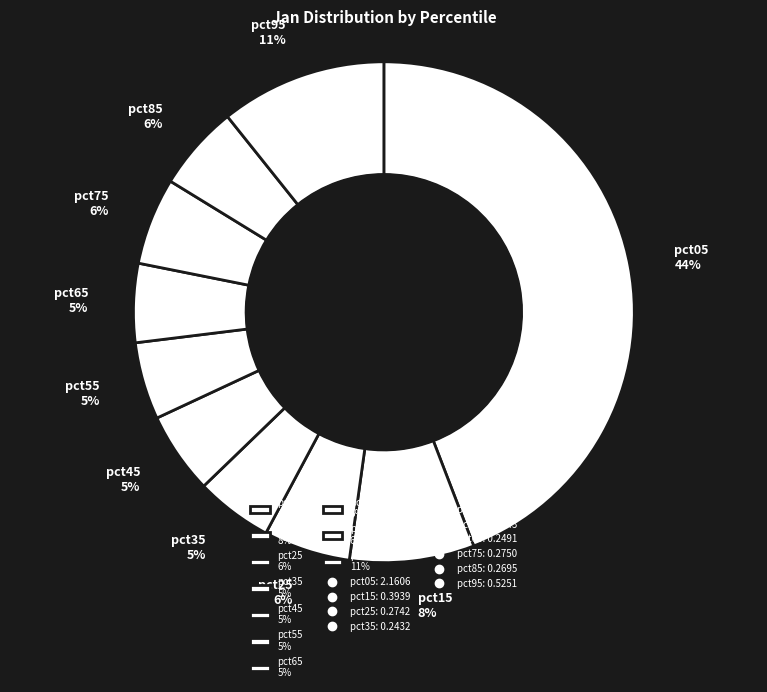

How many segments does this pie chart have?

10